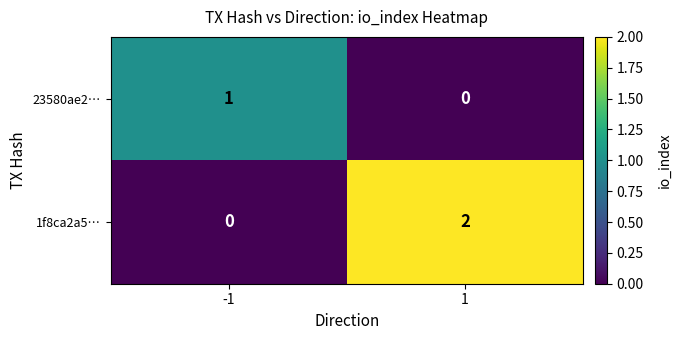

Is it true that 1f8ca2a5… equals 2 at 1?

True